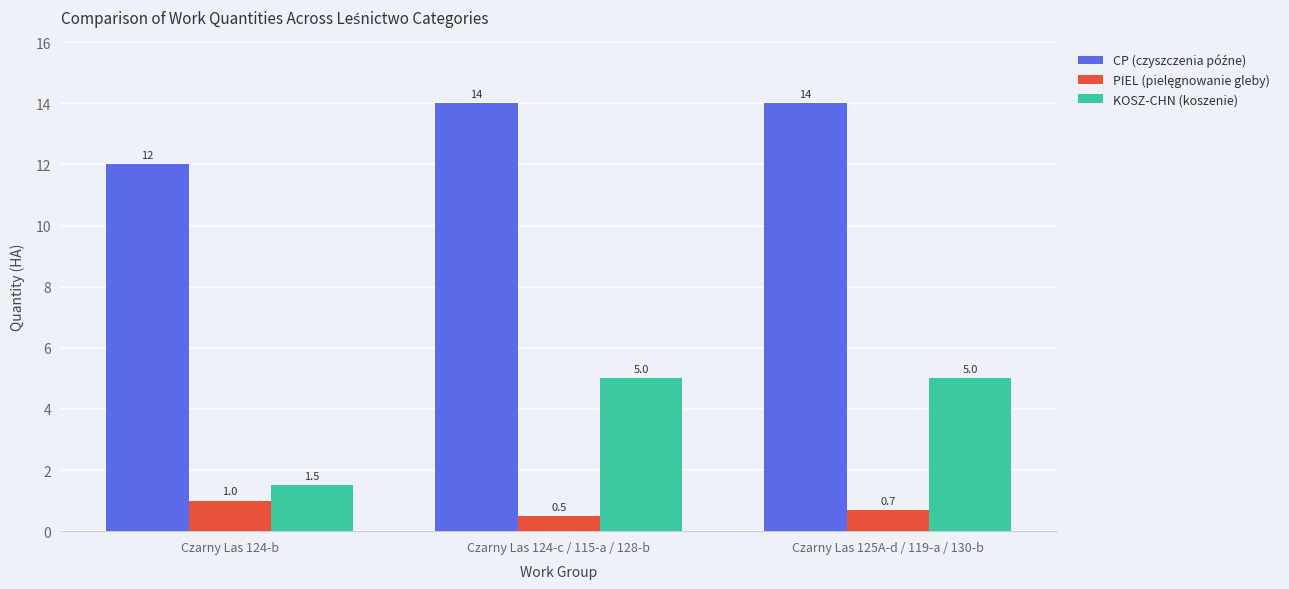

What is the label of the 2nd bar from the right?

Czarny Las 124-c / 115-a / 128-b